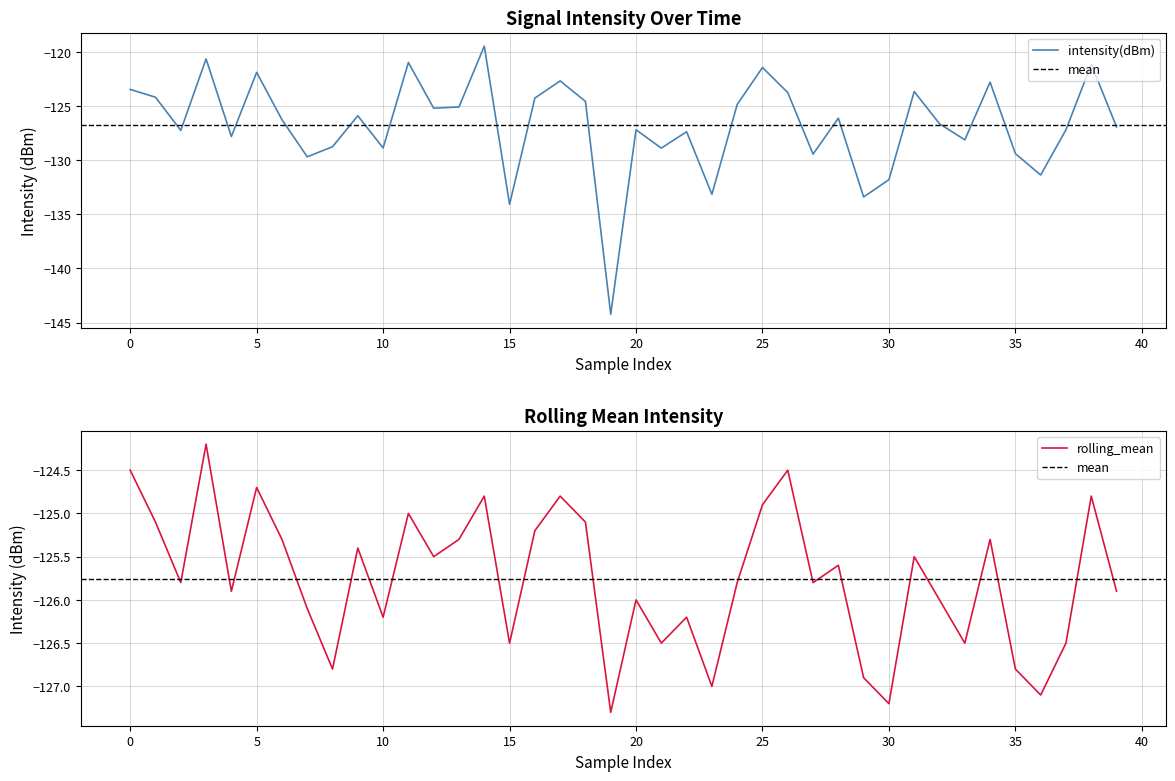

What is the label of the 22nd point from the left?

21